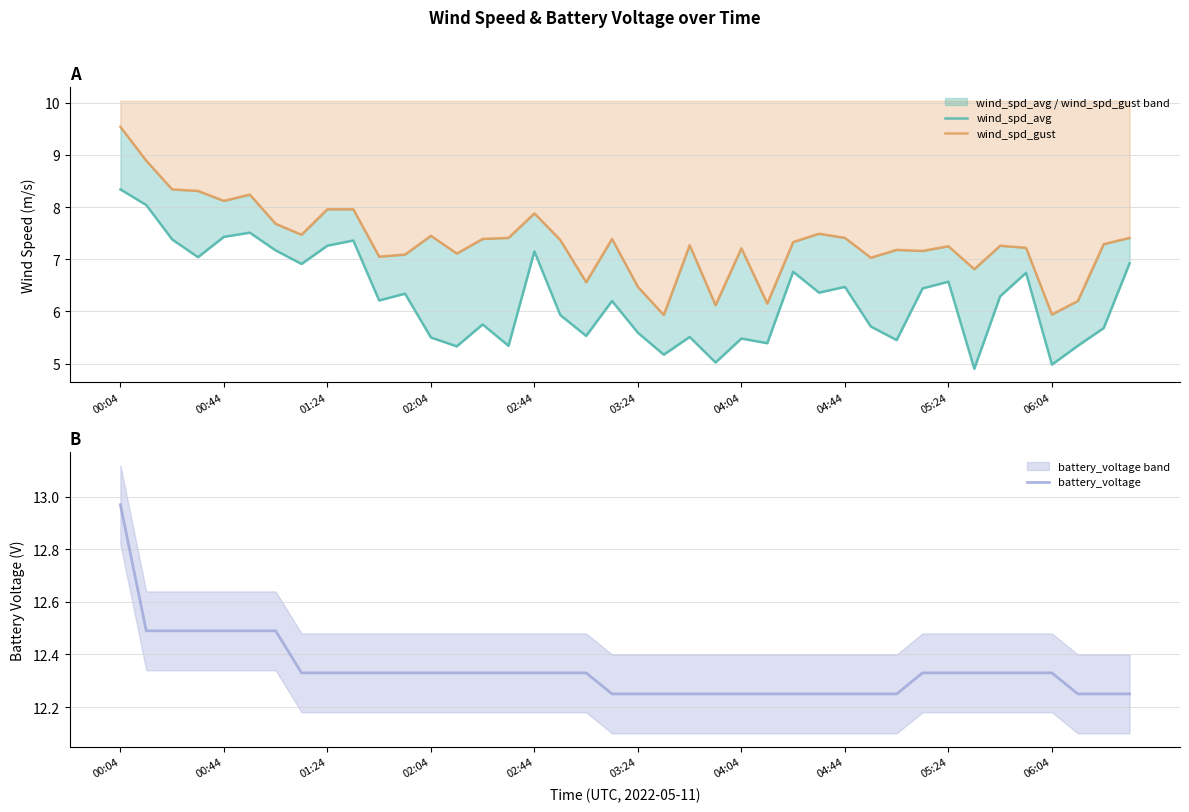

True or false: battery_voltage has a value of 17.1 at 01:24.

False